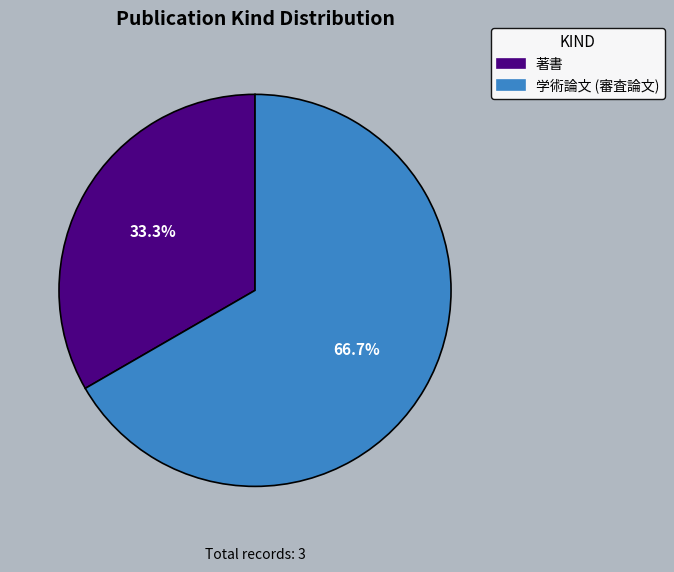

To the nearest percent, what portion does 著書 represent?

33%